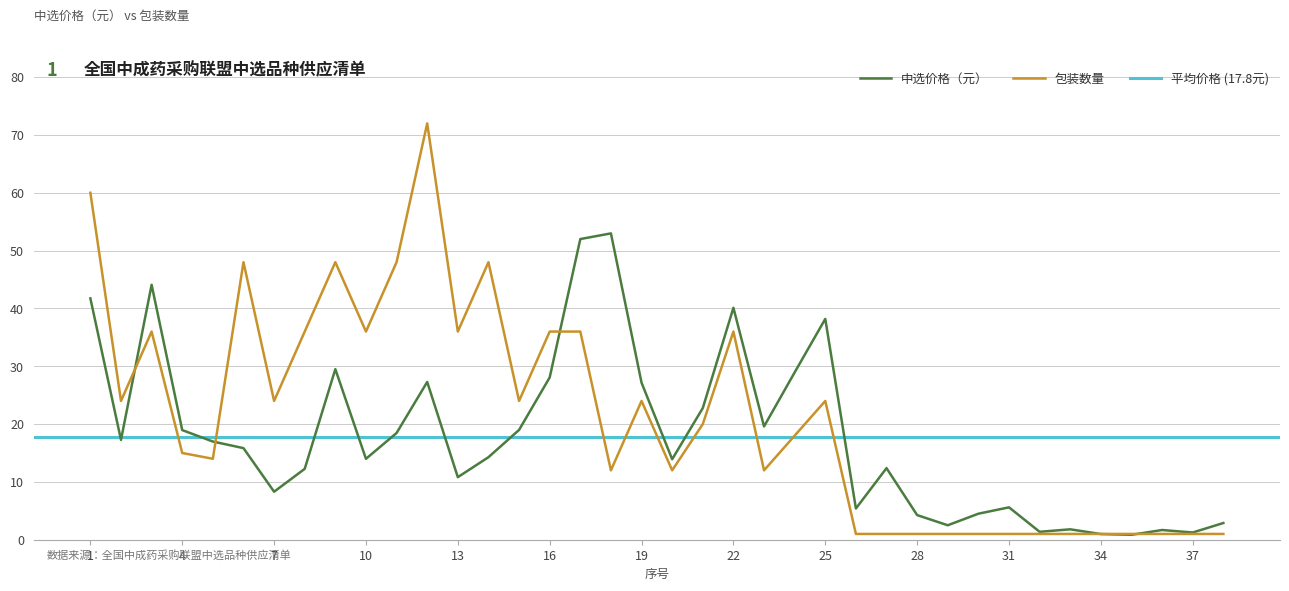

What is the average value of the 中选价格（元） series?

17.8